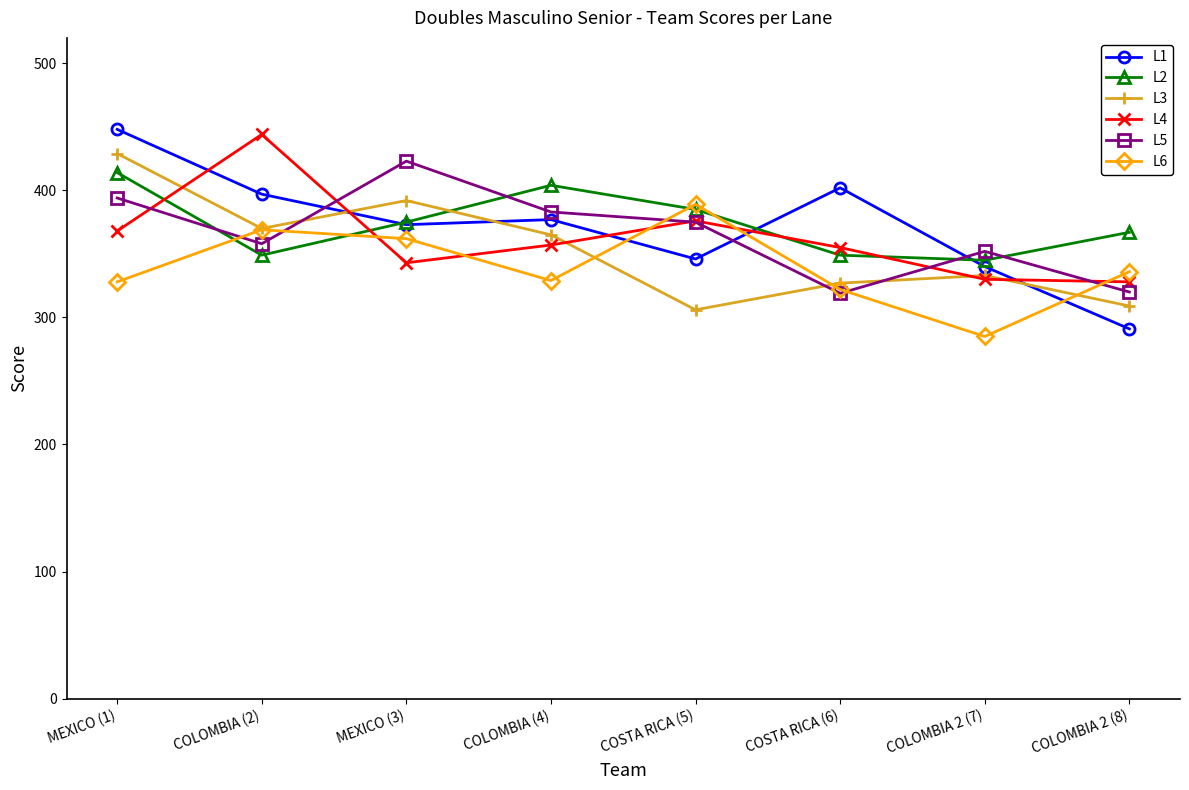

The value of L2 at MEXICO (3) is 375. True or false?

True